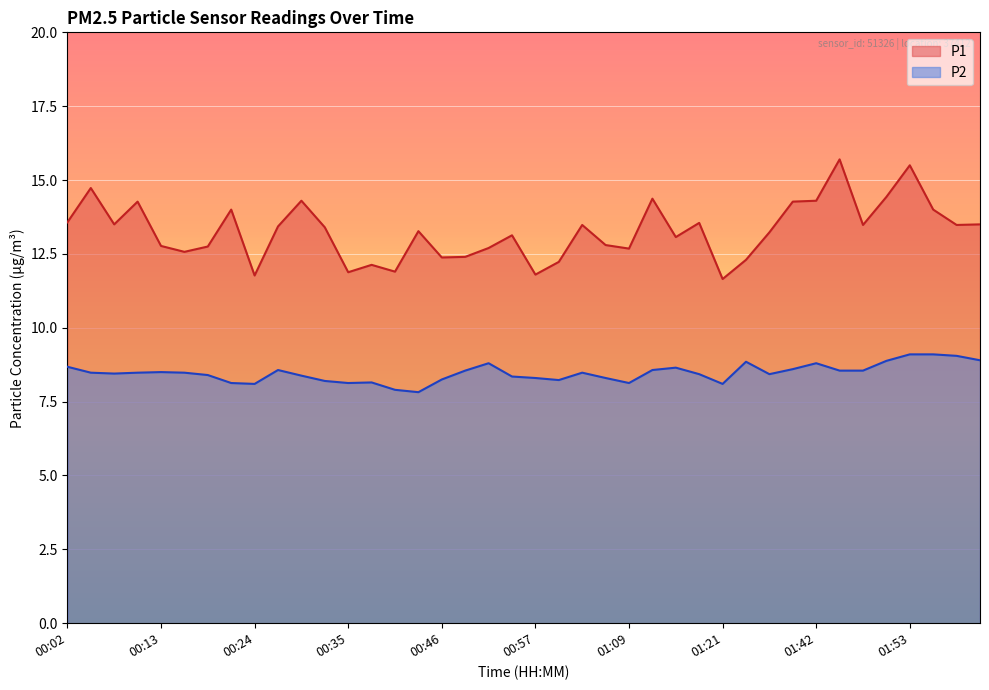

Is it true that P2 equals 8.2 at 01:00?

True